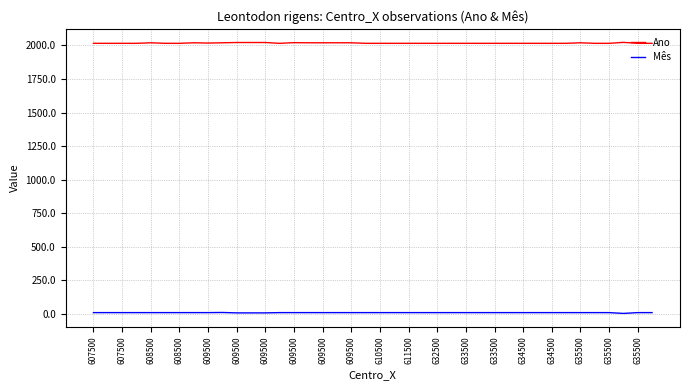

True or false: Ano and Mês cross at least once.

False